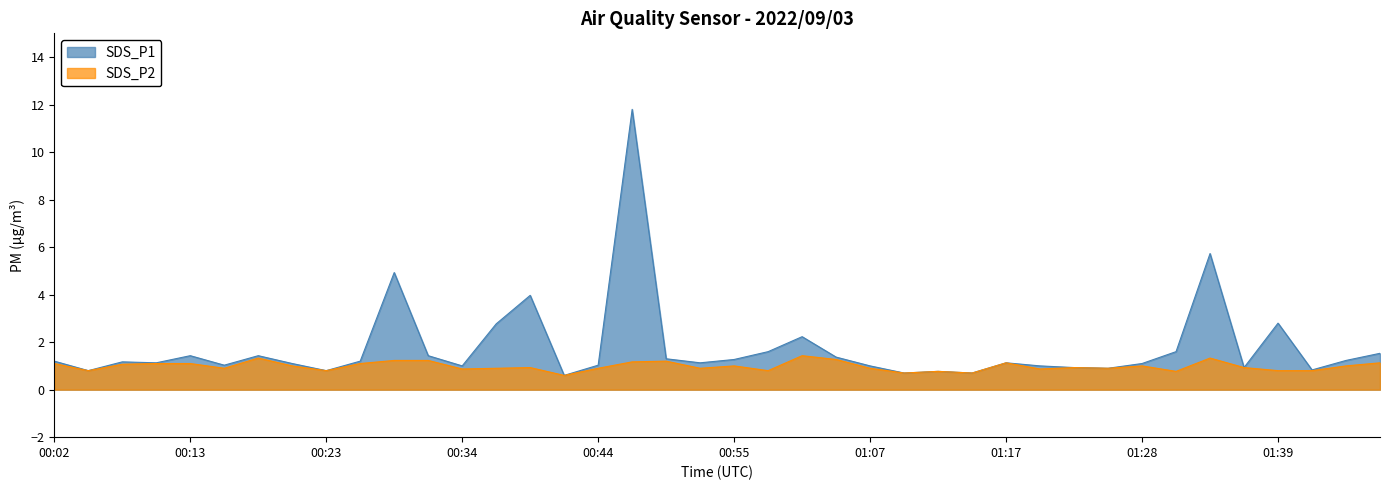

How many interior local valleys does the SDS_P1 series have?

12